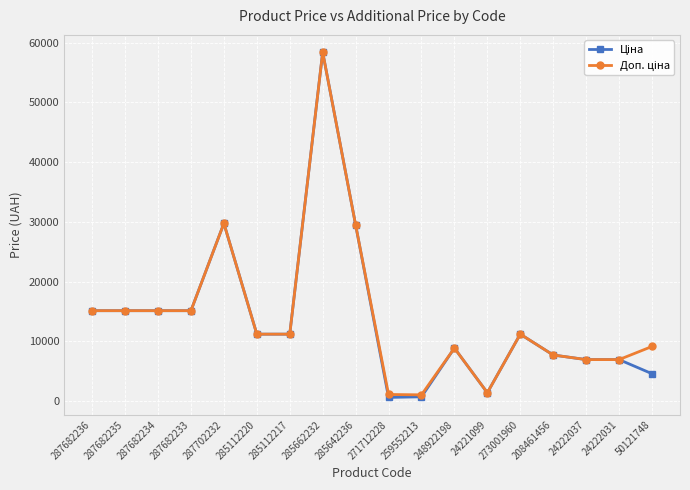

At which category is the sum across all series the highest?

285662232